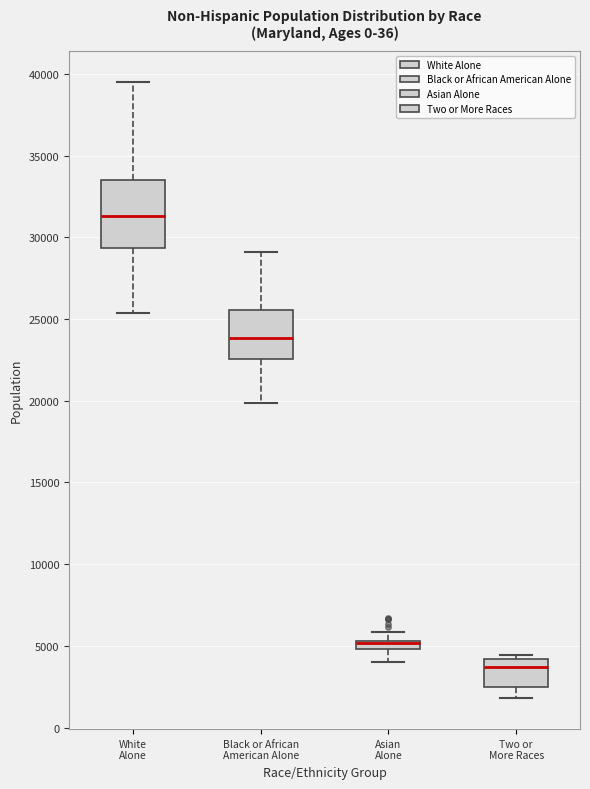

Comparing the boxes themselves (not the whiskers), which one is the tallest?

White Alone